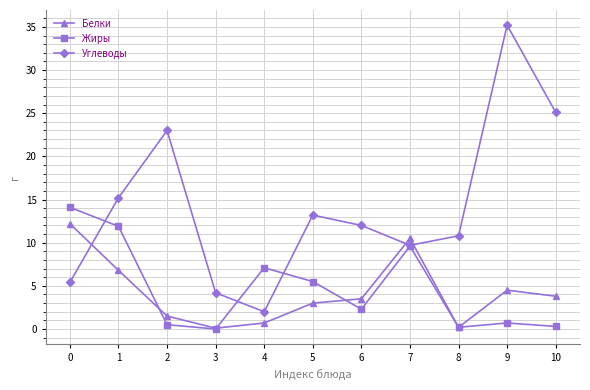

The Углеводы series shows 14.9 at 8. True or false?

False